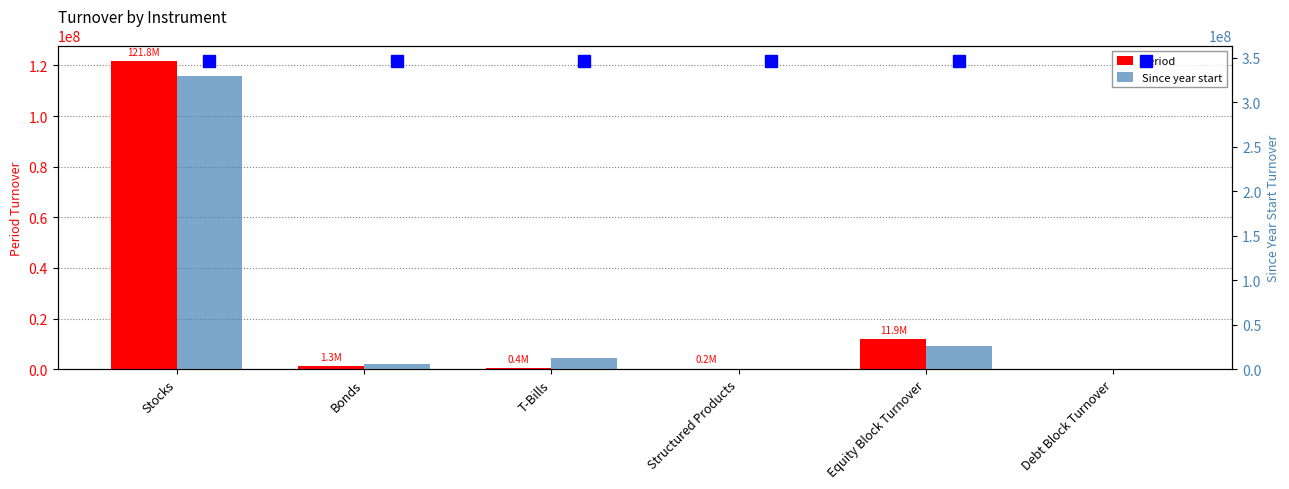

Which category has the lowest value across all series?

Debt Block Turnover